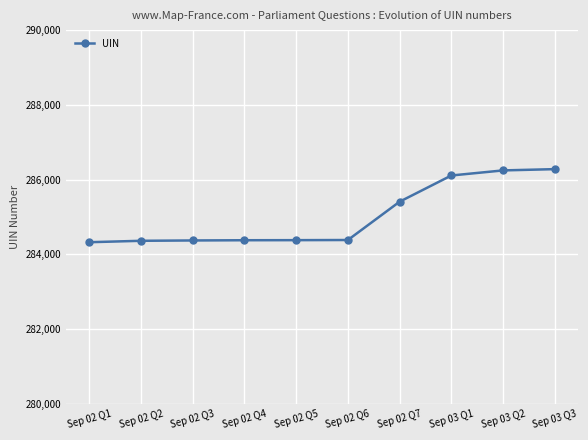

Does the chart have visible grid lines?

Yes